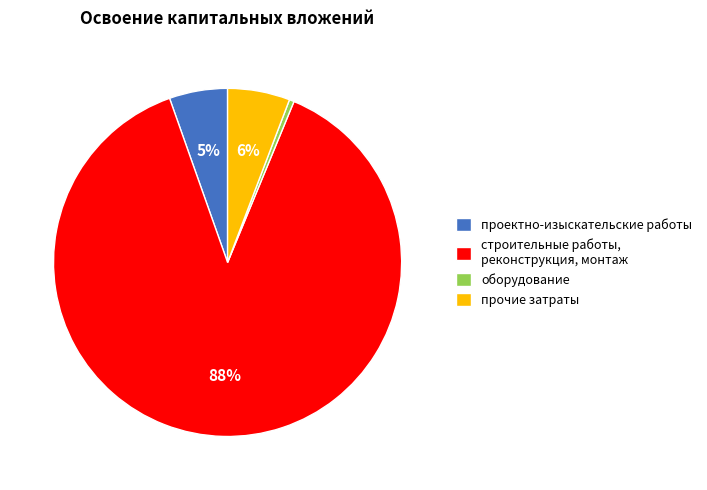

What percentage is the проектно-изыскательские работы slice, to the nearest percent?

5%